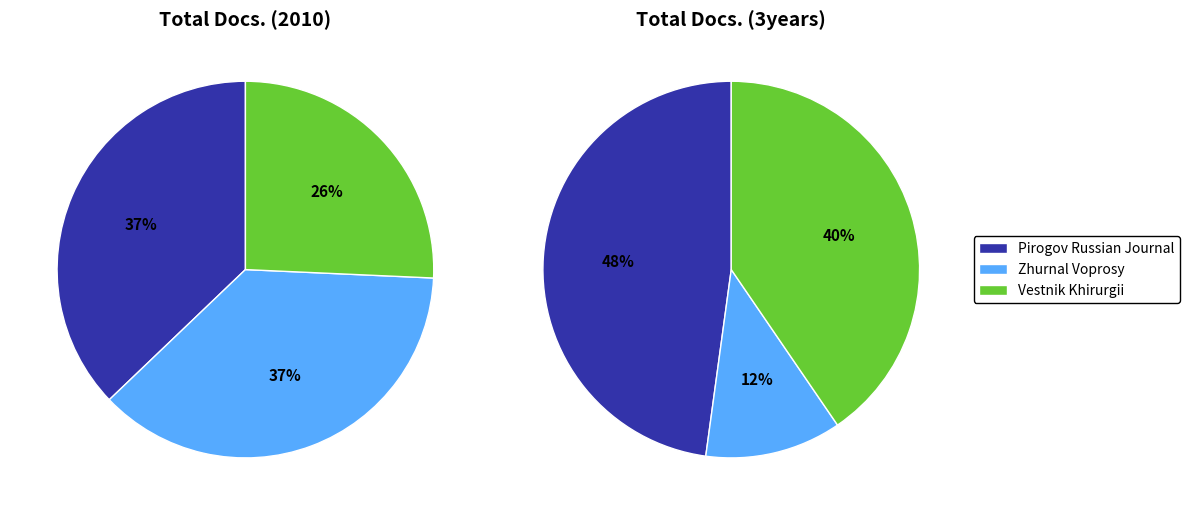

How many slices are in this pie chart?

3